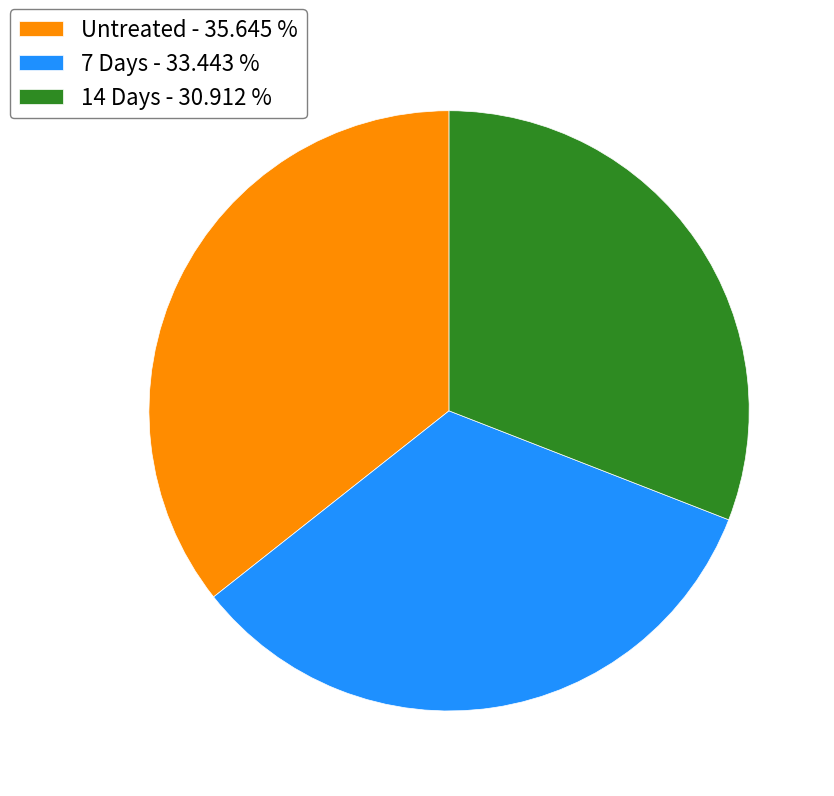

Does any single category account for the majority?

No